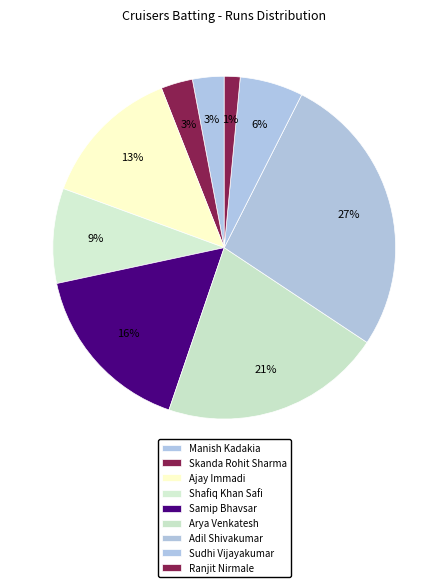

What percentage is the Adil Shivakumar slice, to the nearest percent?

27%